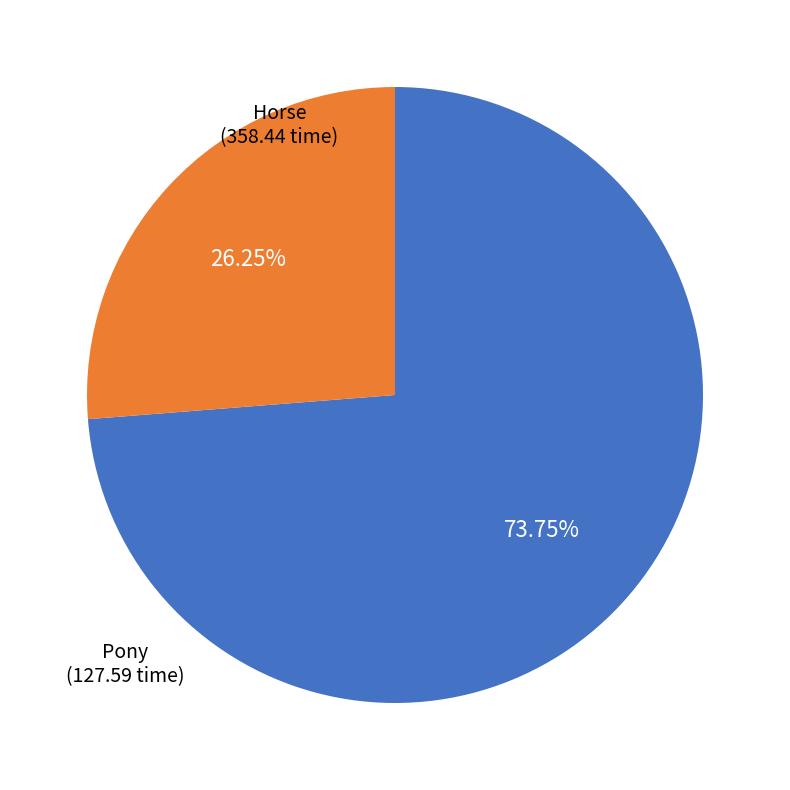

Is there a majority slice in this chart?

Yes